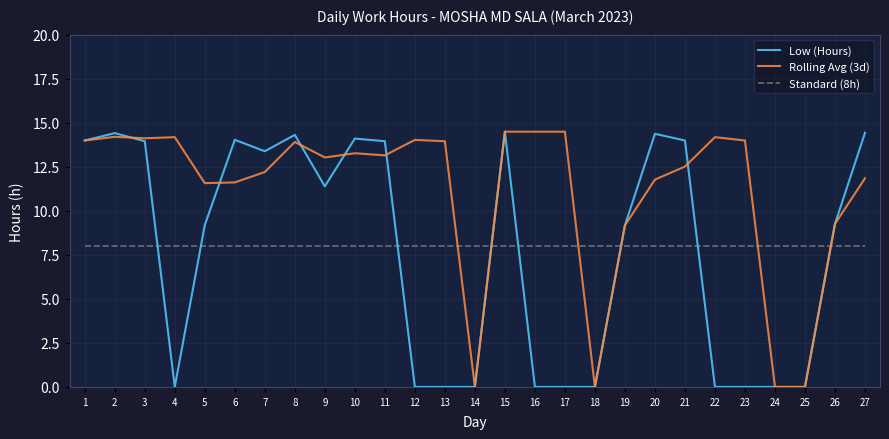

How many lines are shown in the chart?

3